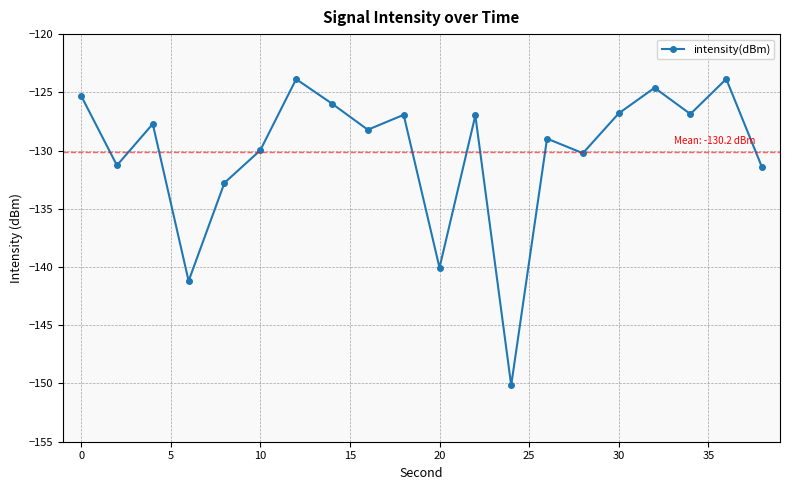

True or false: the data has more than 2 interior local peaks.

True